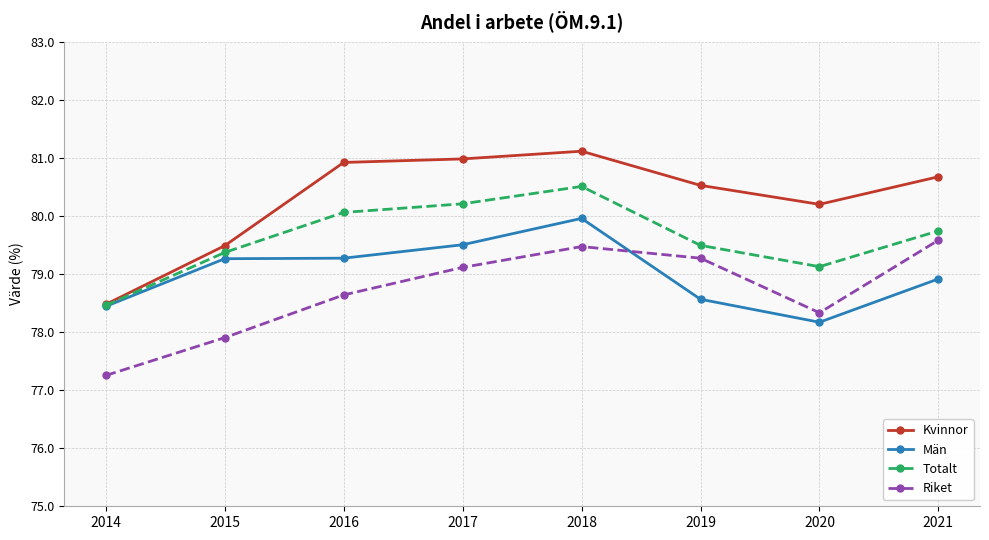

Where is Totalt nearest to the value 79?

2020